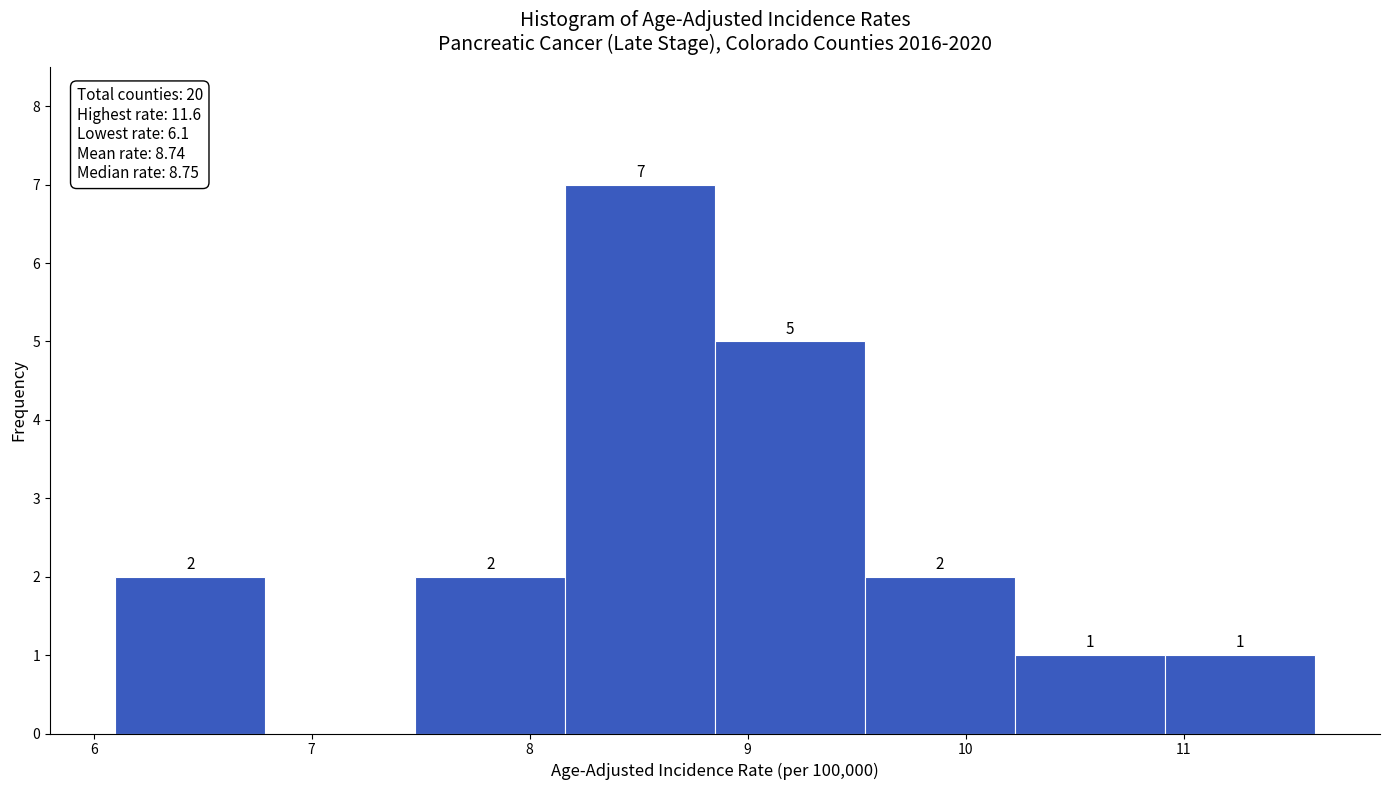

Which range on the x-axis has the tallest bar?

8.2 to 8.9